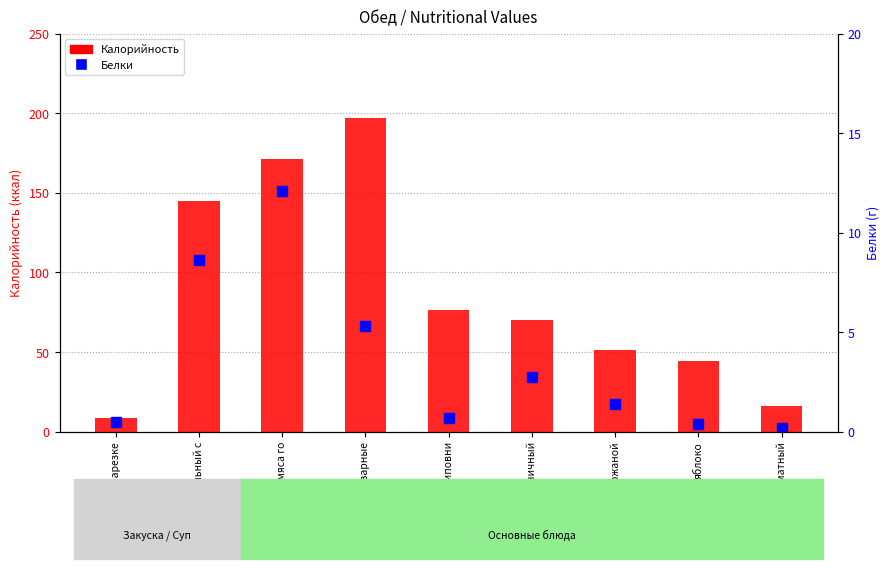

What is the approximate value of Белки at яблоко?

0.4